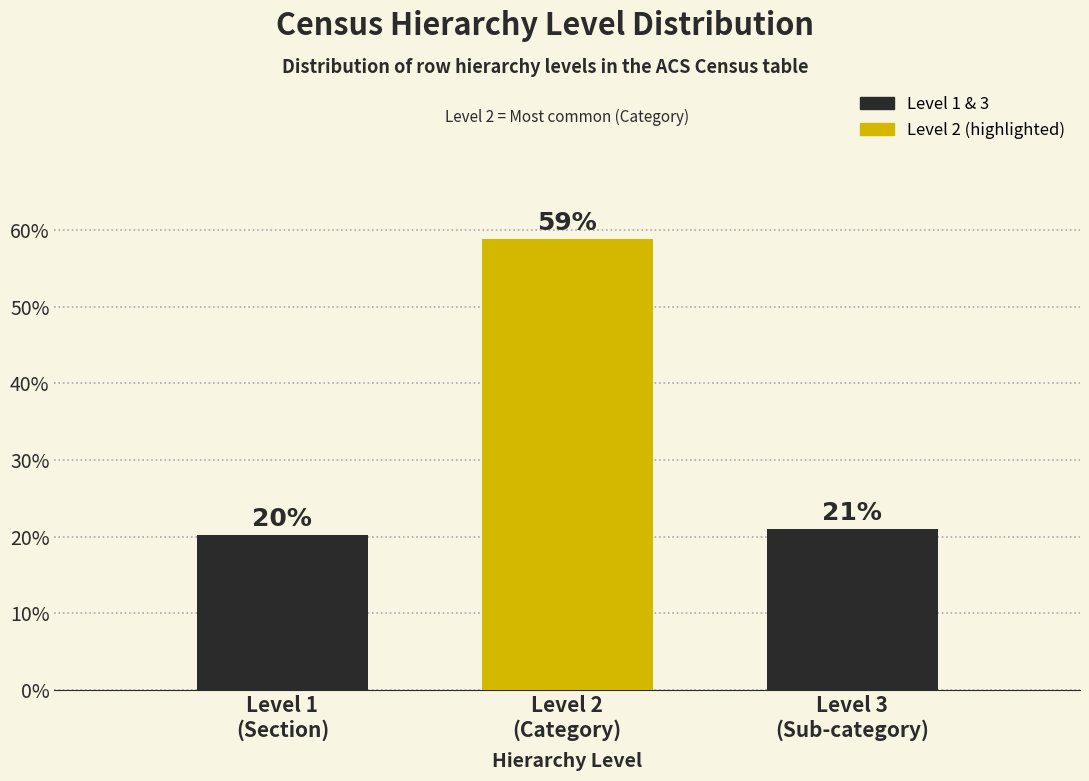

What is the average value?

33.3